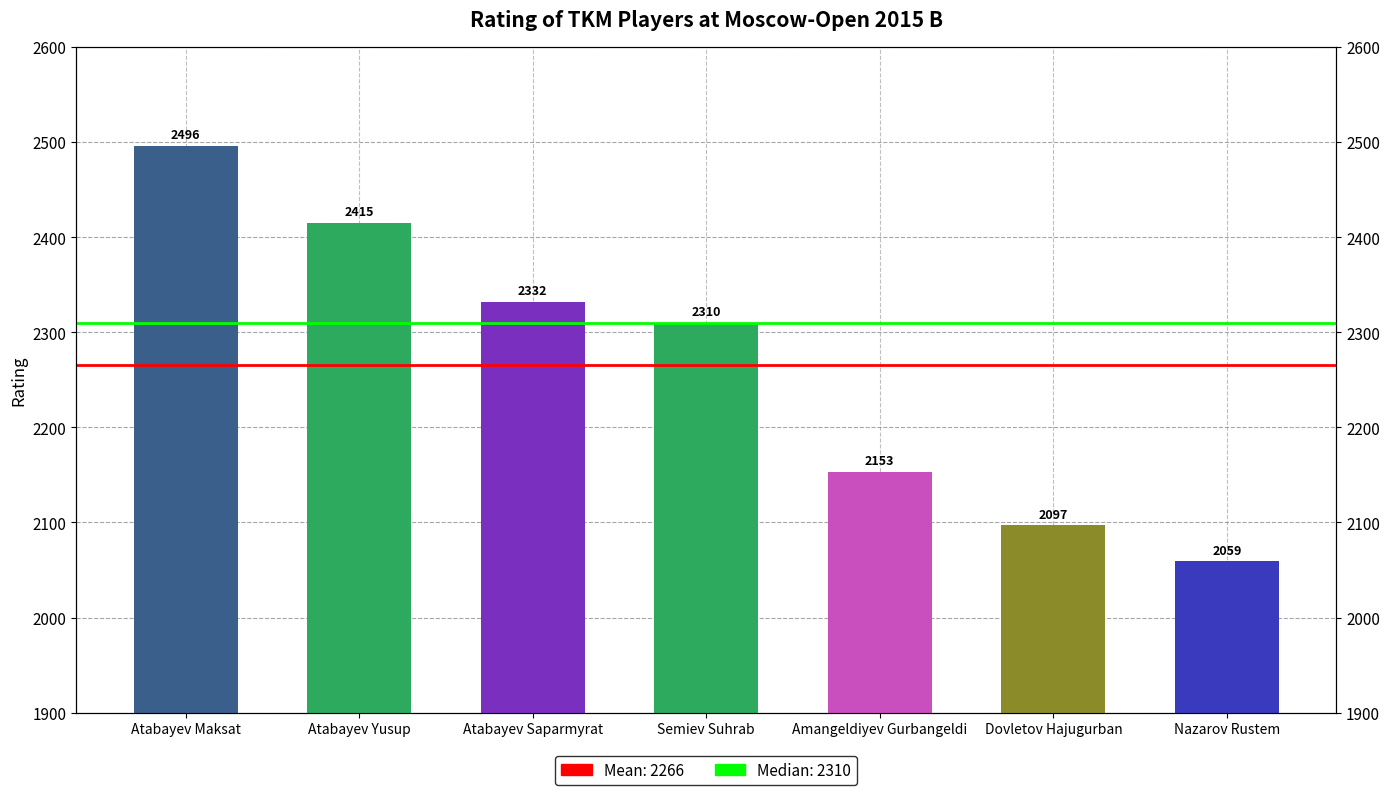

What value does the data have at Atabayev Yusup?

2415